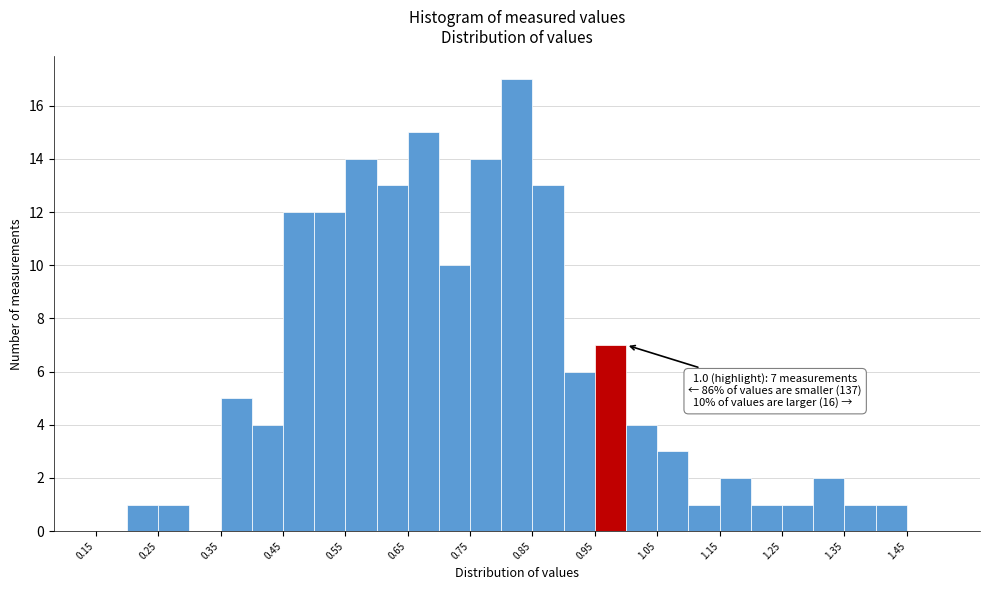

Which range on the x-axis has the tallest bar?

0.80 to 0.85